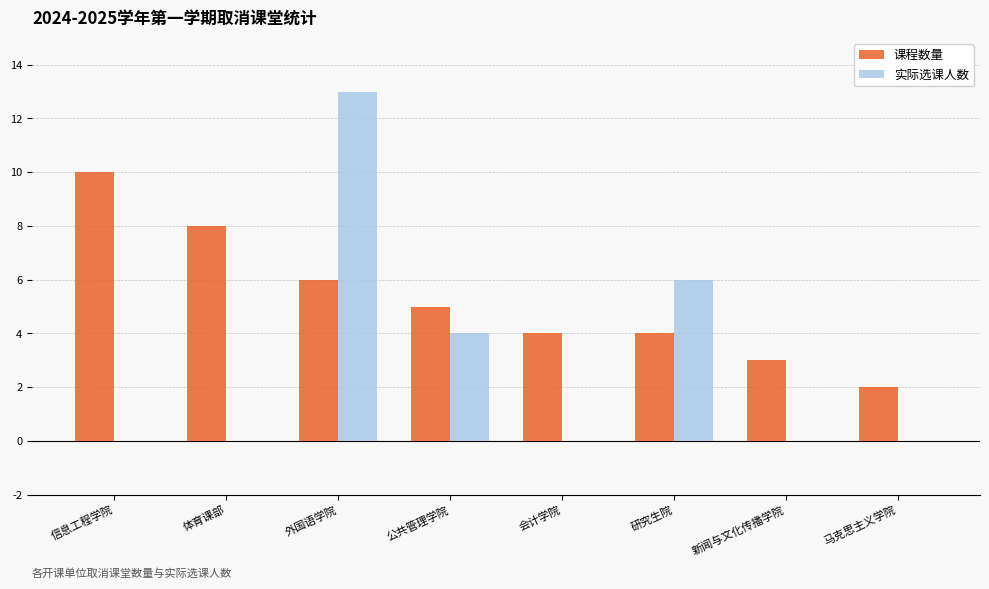

Are the bars grouped side by side (vs. stacked)?

Yes